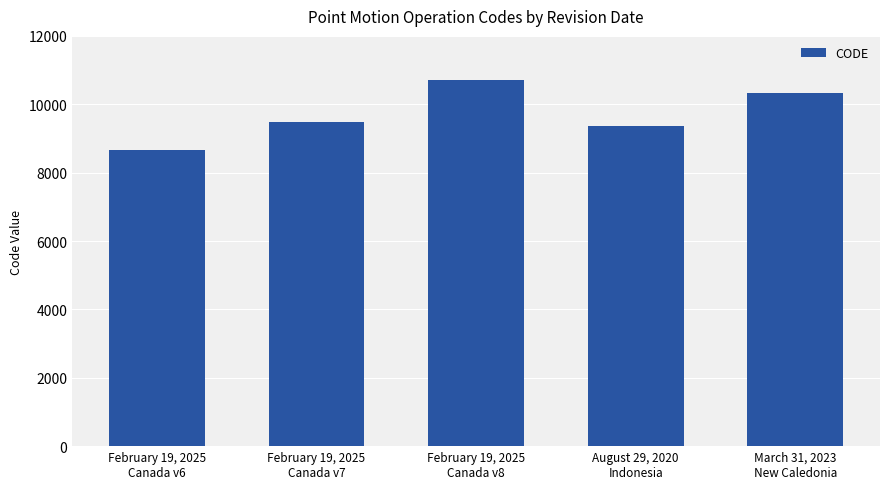

List the labels in order of value, largest first.

February 19, 2025
Canada v8, March 31, 2023
New Caledonia, February 19, 2025
Canada v7, August 29, 2020
Indonesia, February 19, 2025
Canada v6